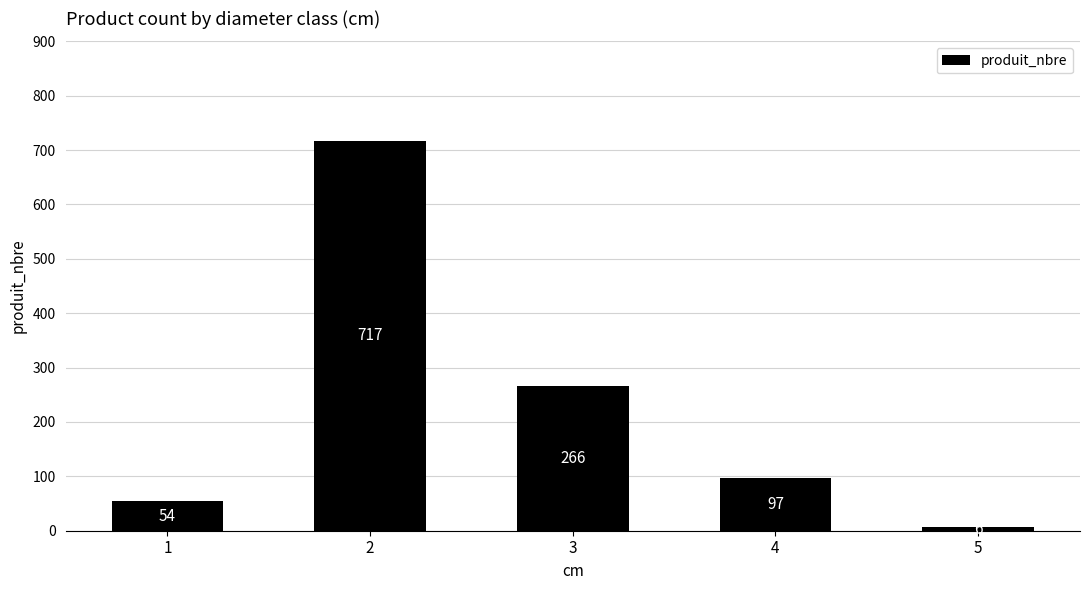

Where does the data first go above 97?

2